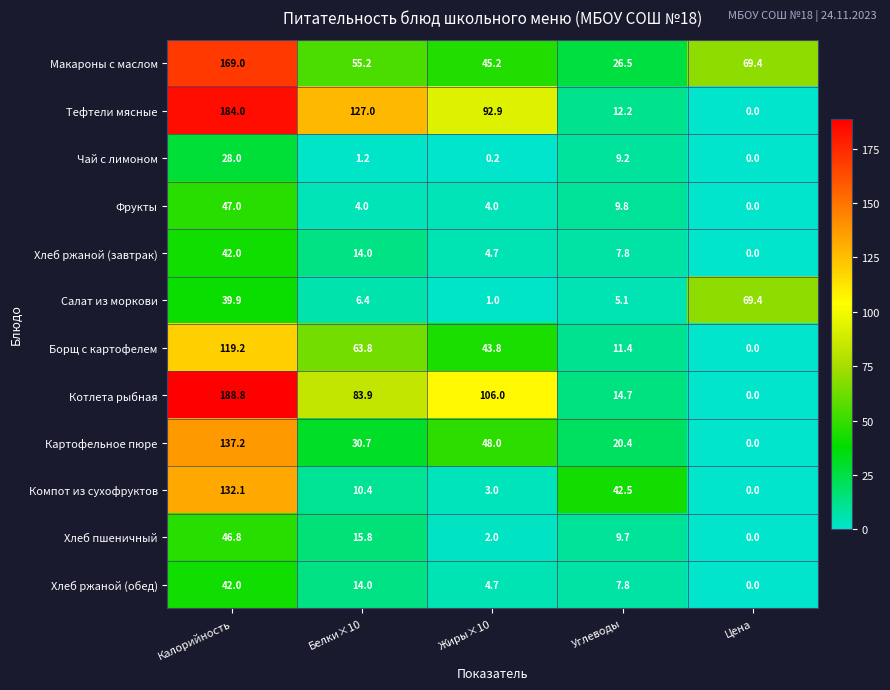

What is the sum of the Хлеб ржаной (обед) values at Калорийность and Жиры×10?

46.7